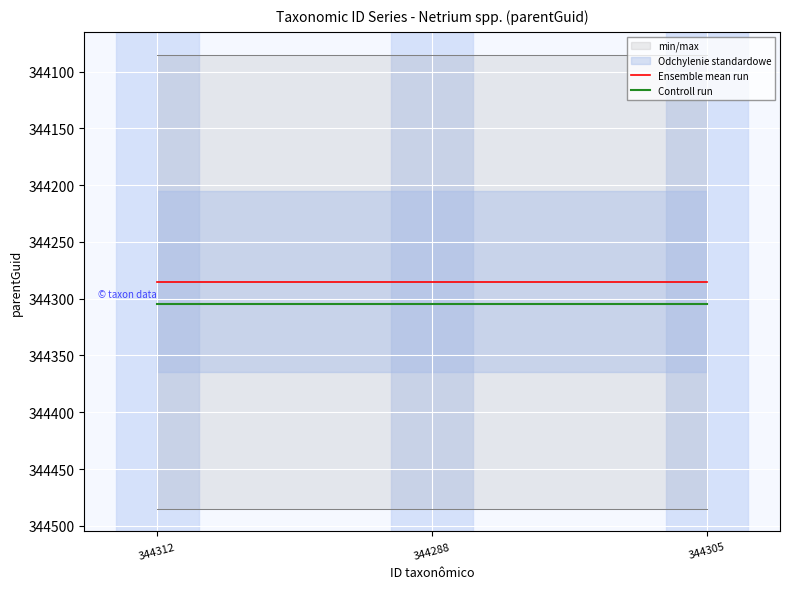

Reading left to right, transcribe all the data shown in this chart.

Ensemble mean run: 344285	344285	344285
Controll run: 344305	344305	344305